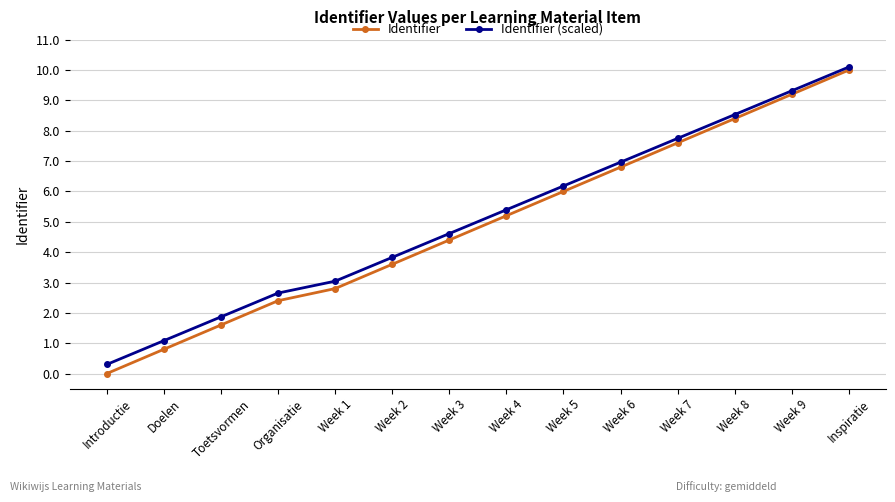

True or false: Identifier (scaled) has more than 0 interior local peaks.

False